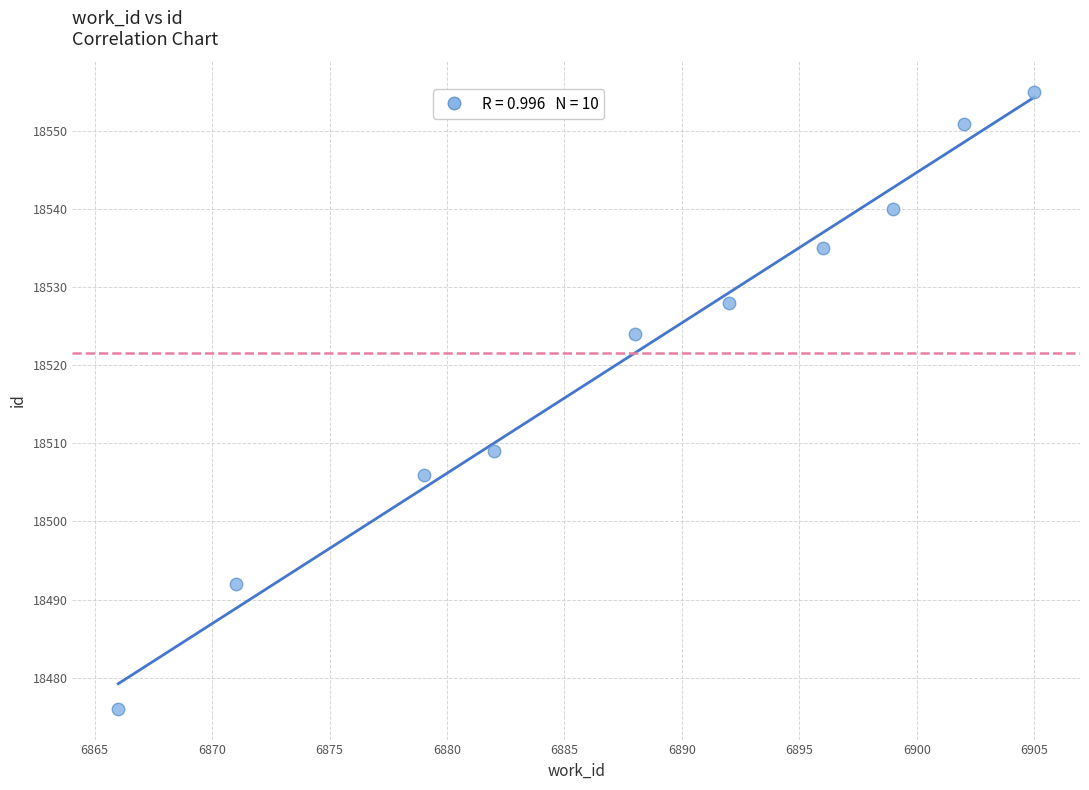

What is the range of X values (max minus min)?

39